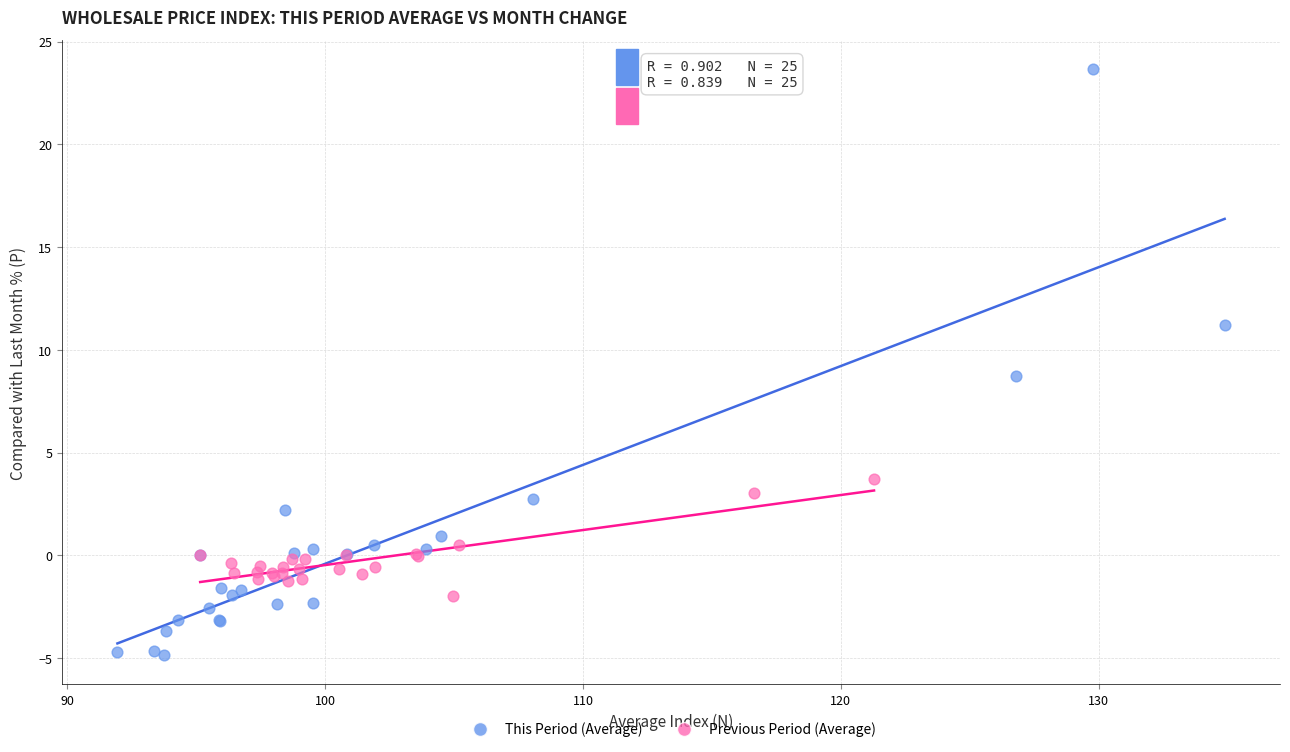

Which series reaches the minimum Y coordinate?

This Period (Average)